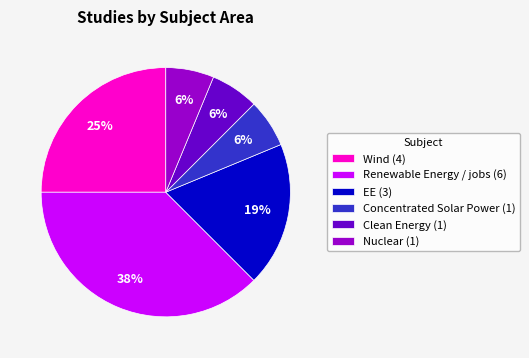

Does Nuclear (1) represent more than half of the total?

No